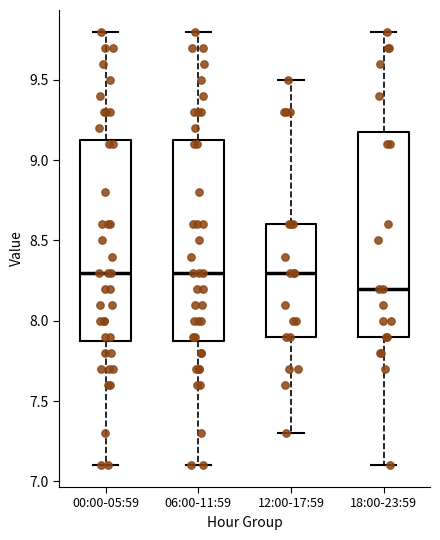

Where does the median line of the box for 12:00-17:59 sit on the y-axis? The values are not printed on the chart, so give them approximately, as read against the axis.

8.30